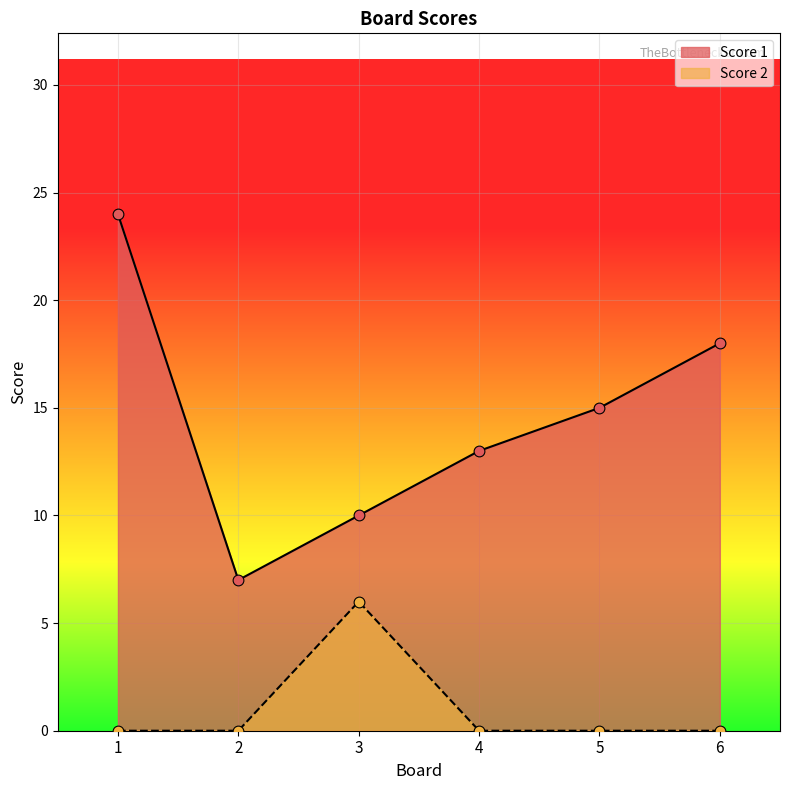

Which series contains the lowest Y value?

Score 2